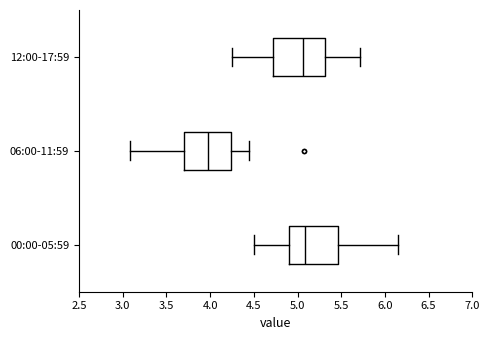

Reading bottom to top, transcribe this box plot: for each box, give where its median line is, the range the box spans, and where its two whiskers end, as read against the x-axis. The values are not printed on the chart, so give them approximately, as read against the axis.

00:00-05:59: median 5.10, box 4.90 to 5.45, whiskers 4.50 to 6.15
06:00-11:59: median 3.95, box 3.70 to 4.25, whiskers 3.10 to 4.45
12:00-17:59: median 5.05, box 4.70 to 5.30, whiskers 4.25 to 5.70